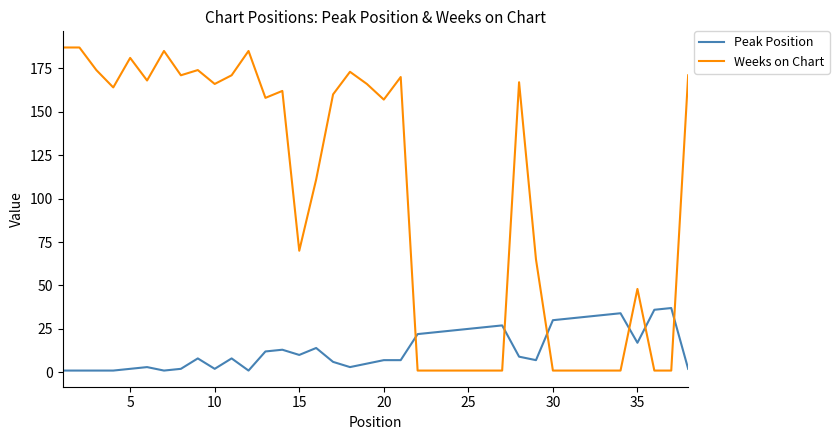

List the series in order of their peak value, lowest first.

Peak Position, Weeks on Chart